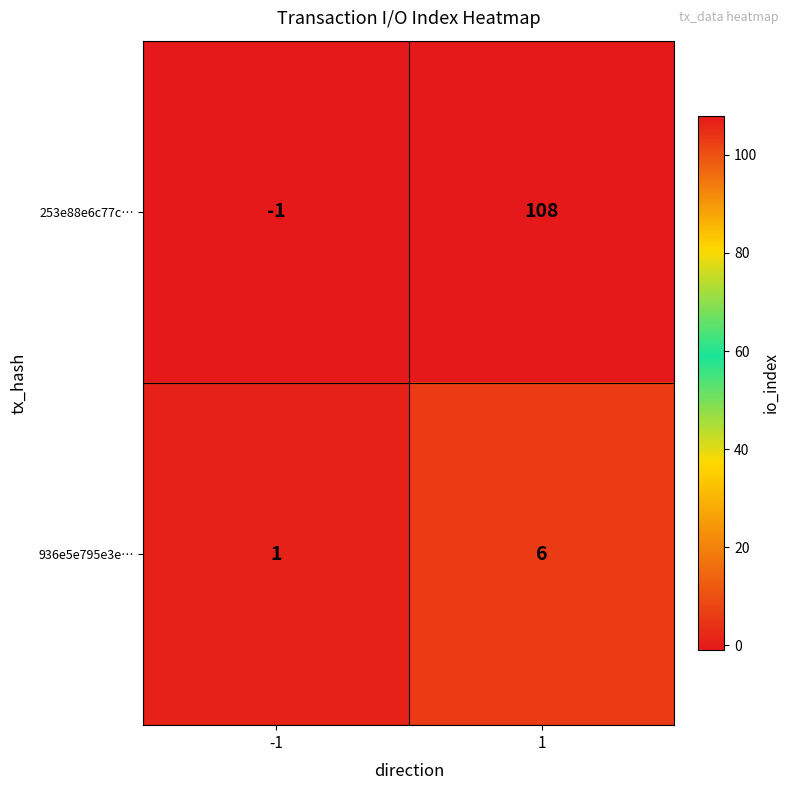

At which category is the sum across all series the highest?

1